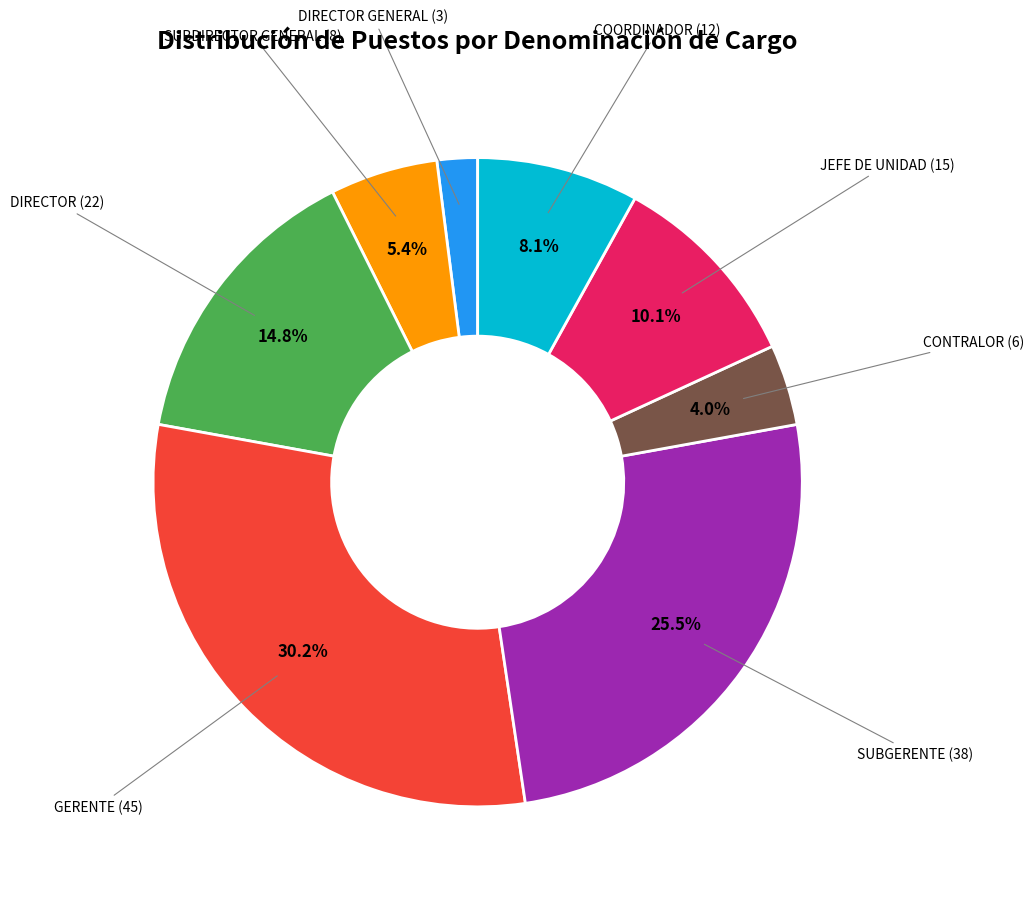

Does DIRECTOR account for over 50% of the chart?

No